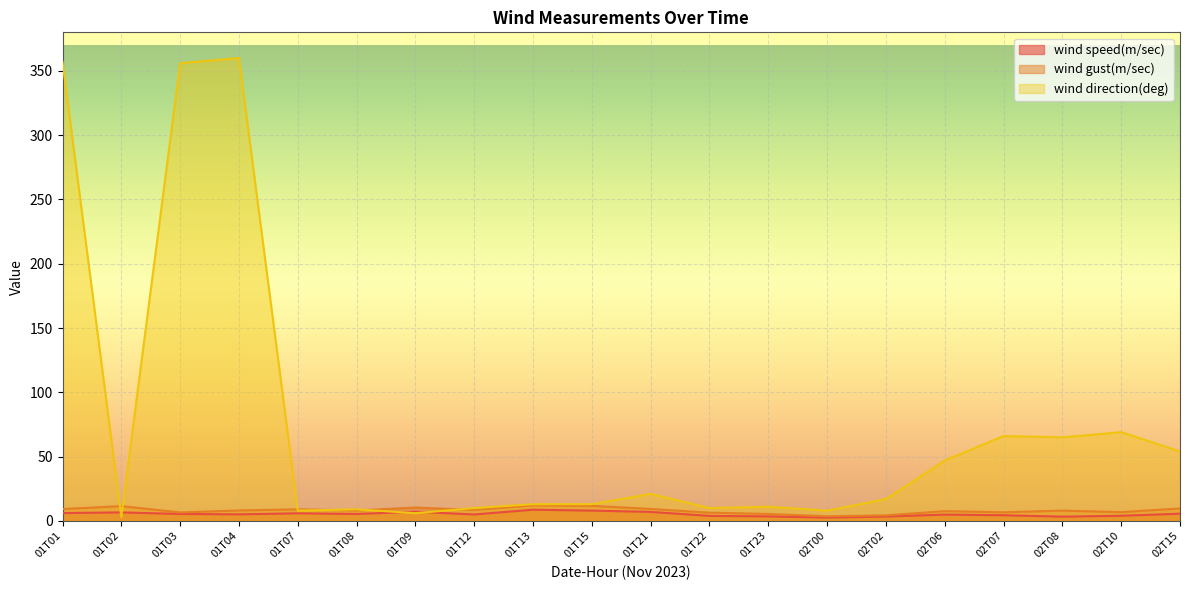

Where do wind gust(m/sec) and wind direction(deg) first cross each other?

01T01 and 01T02